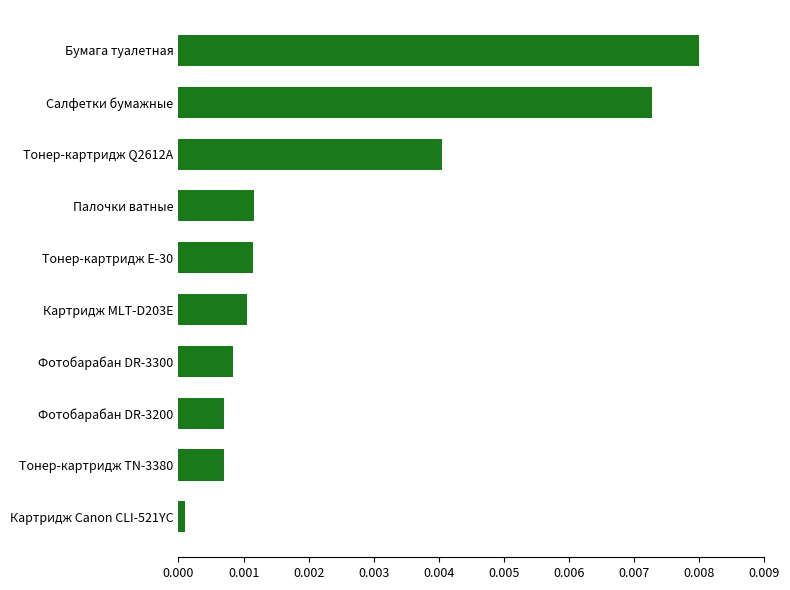

How many categories are shown in the chart?

10